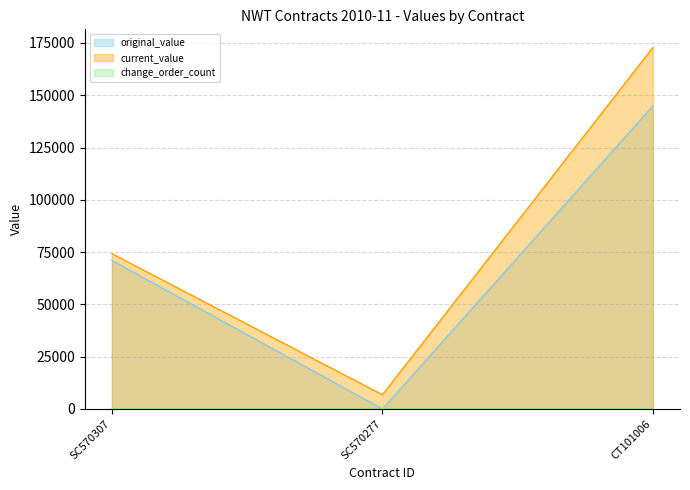

Does the chart have visible grid lines?

Yes